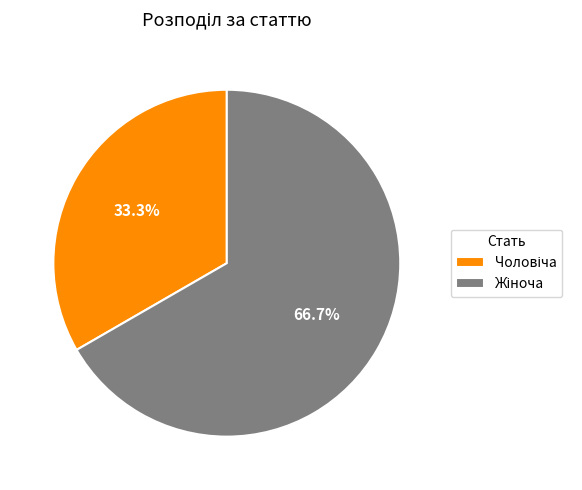

Is there any slice that represents more than half of the pie?

Yes